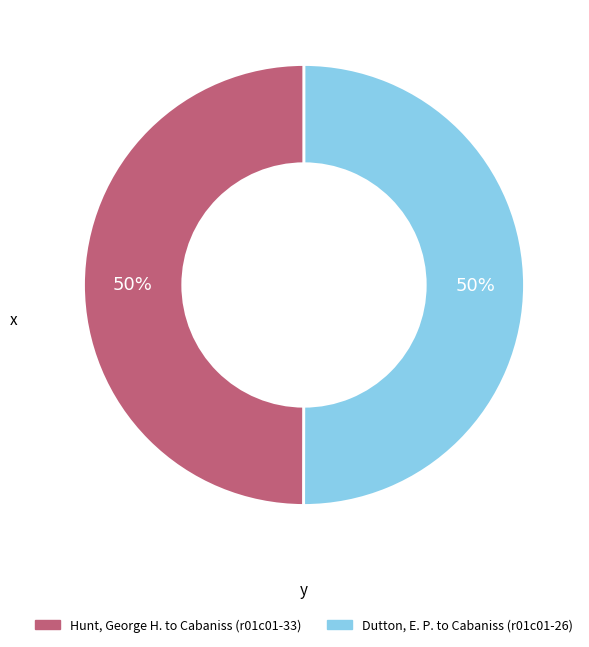

True or false: Dutton, E. P. to Cabaniss (r01c01-26) accounts for 63% of the total.

False